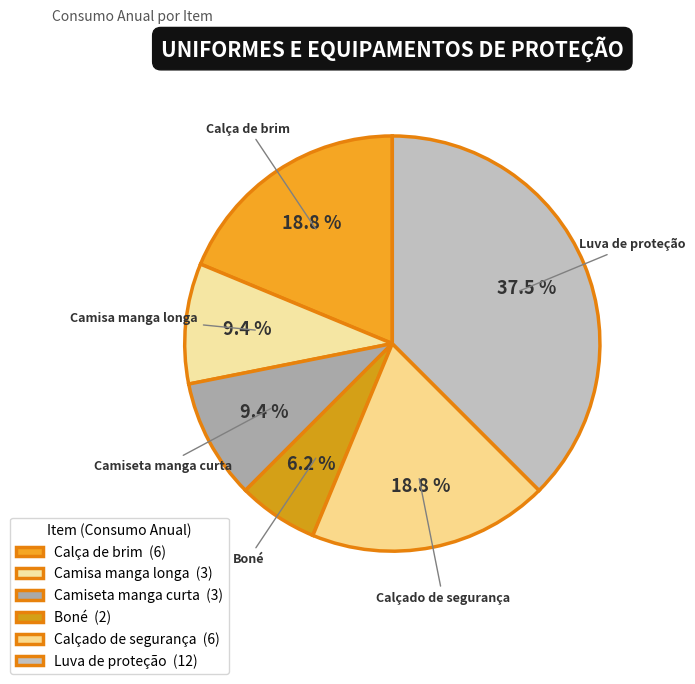

Does Luva de proteção account for over 50% of the chart?

No